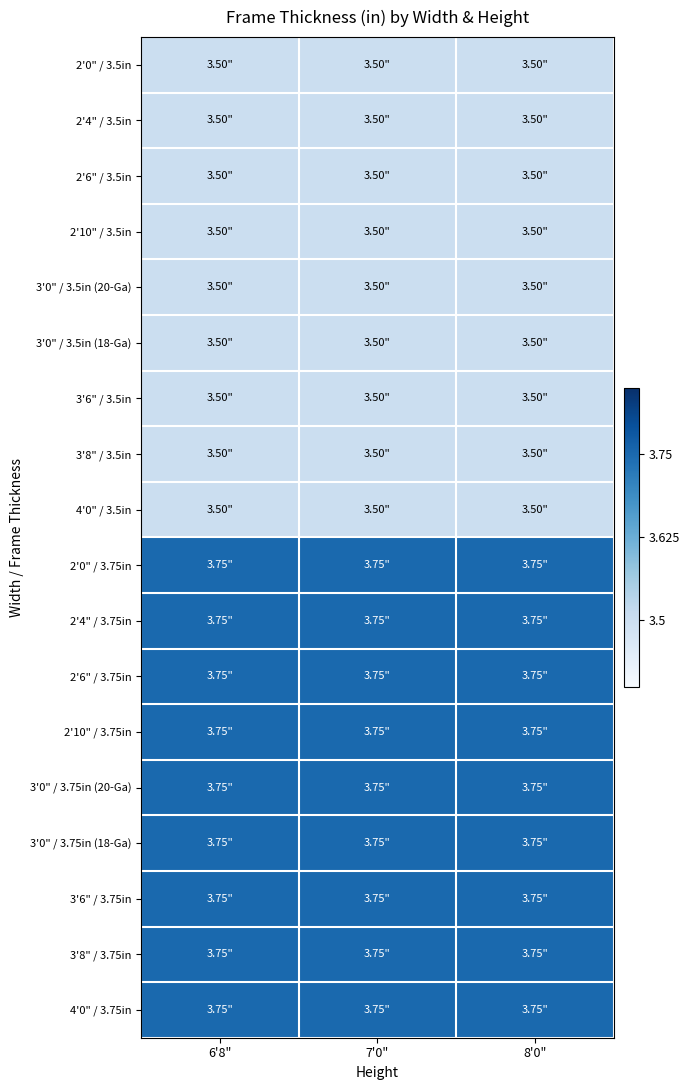

What is the total value across all series at 7'0"?

65.2